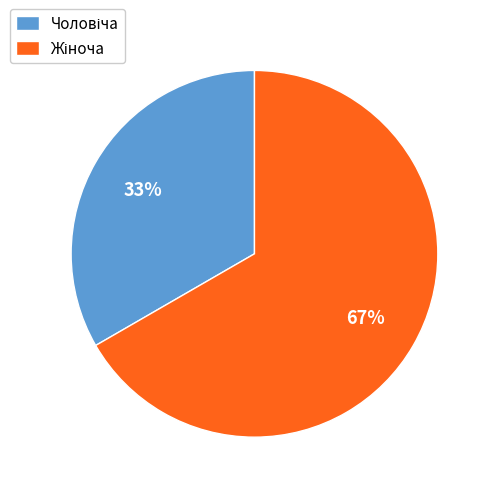

Is there a majority slice in this chart?

Yes